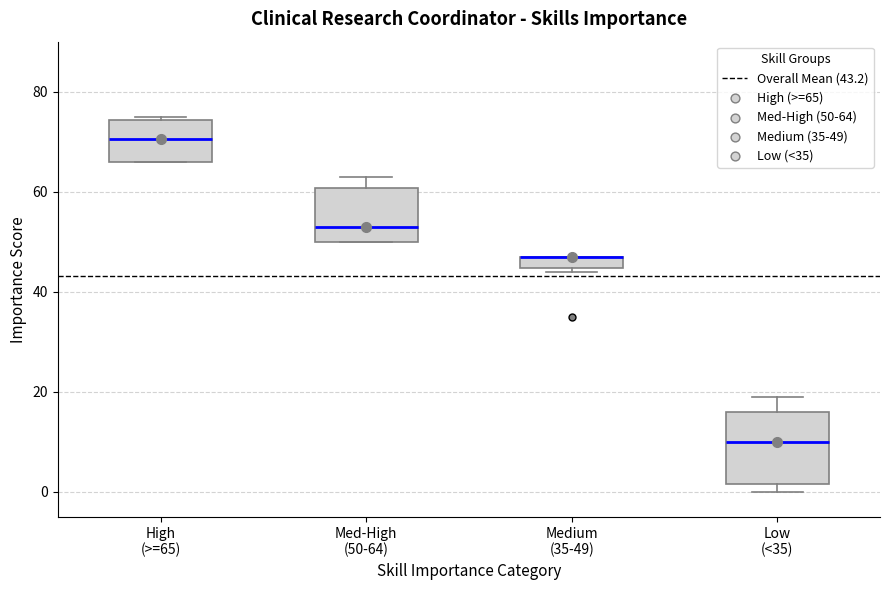

Where does the upper whisker of the box for Med-High (50-64) end on the y-axis? The values are not printed on the chart, so give them approximately, as read against the axis.

64